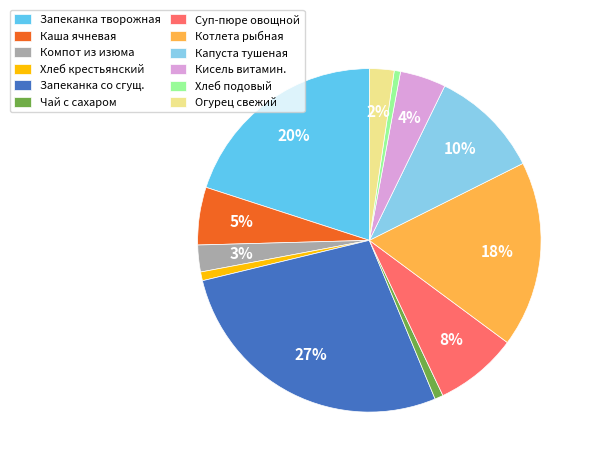

How many segments does this pie chart have?

12